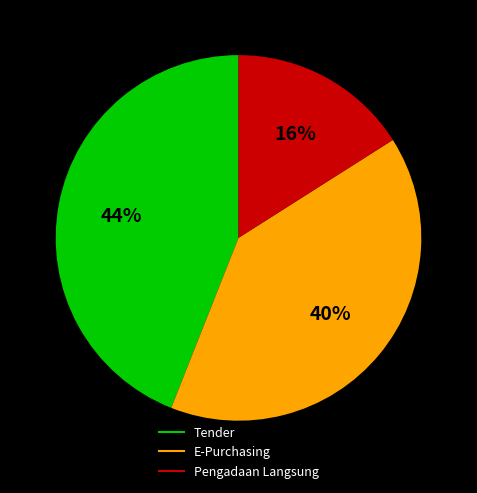

To the nearest percent, what is the average slice percentage?

33%